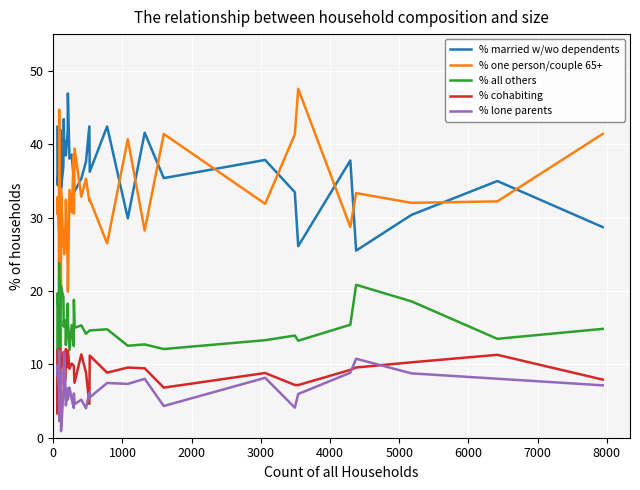

True or false: % all others has a value of 5.7 at 37.

False